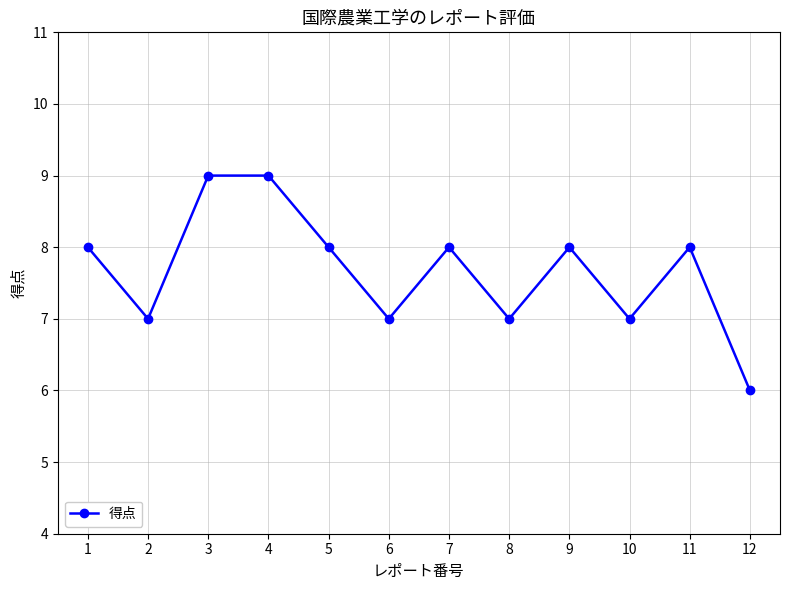

How many lines are shown in the chart?

1